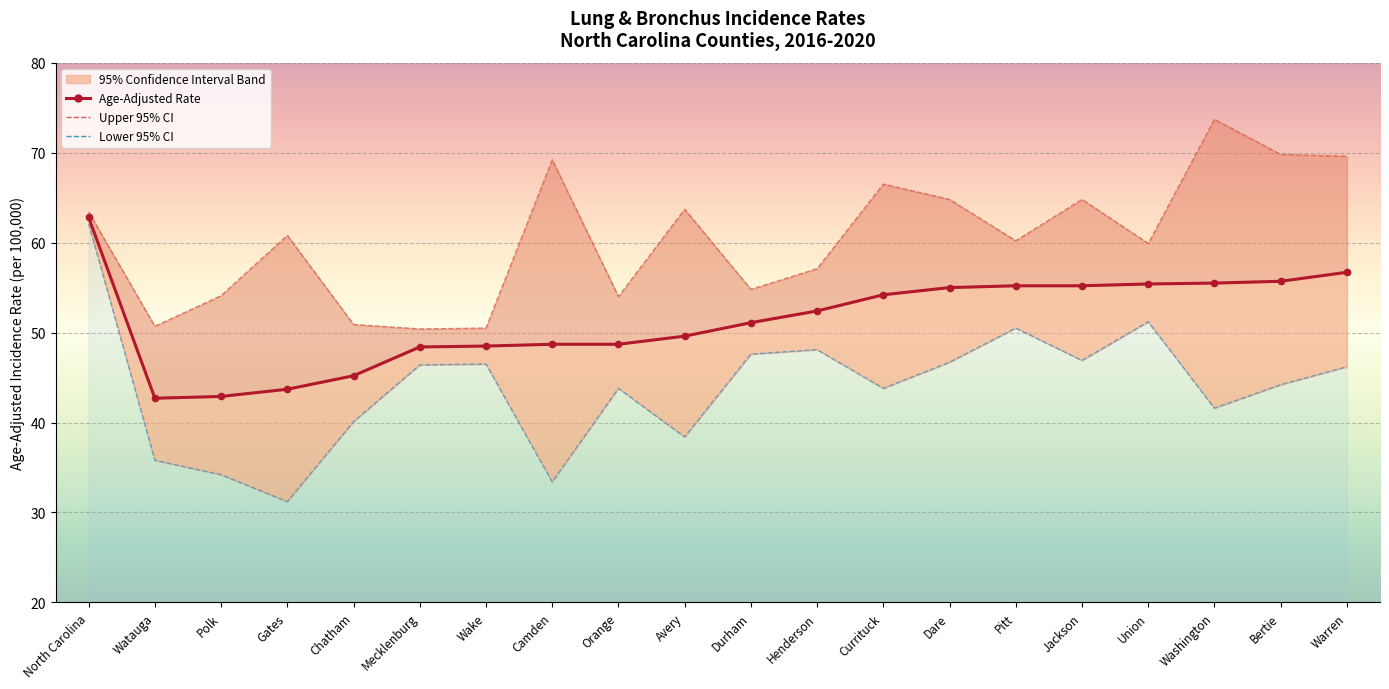

Reading left to right, list all the values displayed in this chart.

Age-Adjusted Rate: 62.8	42.7	42.9	43.7	45.2	48.4	48.5	48.7	48.7	49.6	51.1	52.4	54.2	55.0	55.2	55.2	55.4	55.5	55.7	56.7
Lower 95% CI: 62.1	35.8	34.2	31.2	40.1	46.4	46.5	33.4	43.8	38.4	47.6	48.1	43.8	46.7	50.5	46.9	51.2	41.6	44.2	46.2
Upper 95% CI: 63.4	50.7	54.1	60.8	50.9	50.4	50.5	69.2	54.0	63.7	54.8	57.1	66.5	64.8	60.2	64.8	59.9	73.7	69.8	69.6